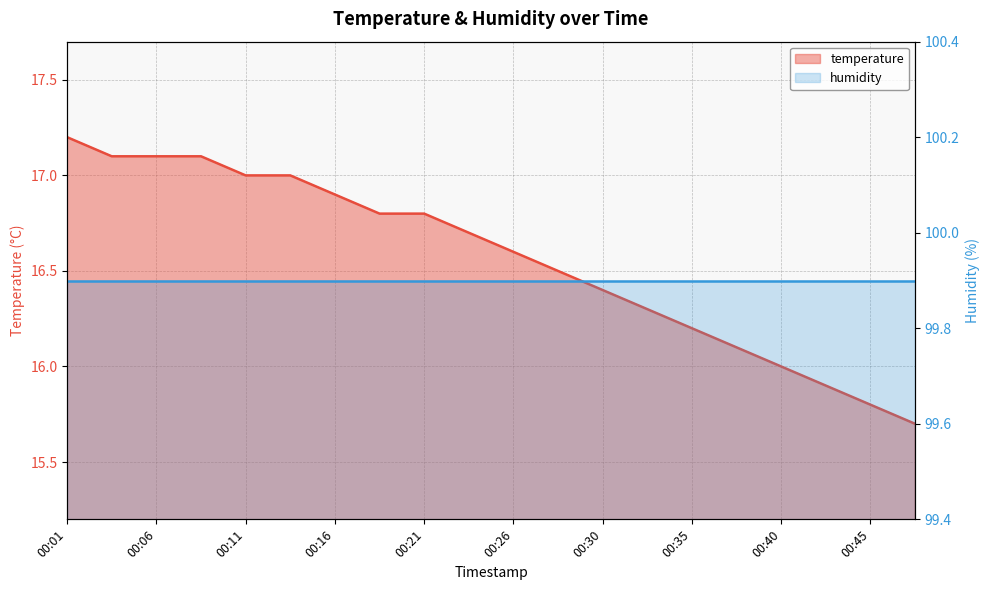

True or false: the data shows 16.6 at 00:26.

True